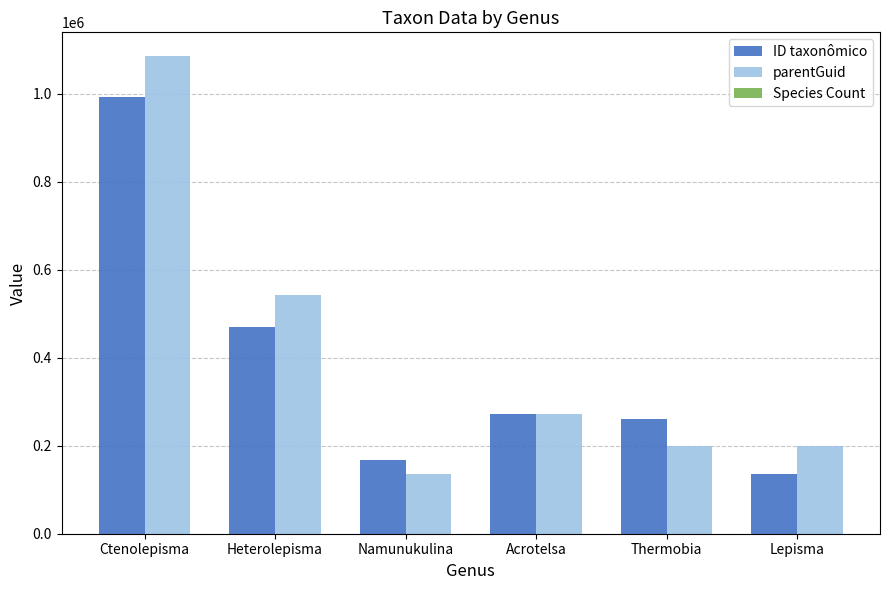

At which category is the sum across all series the highest?

Ctenolepisma